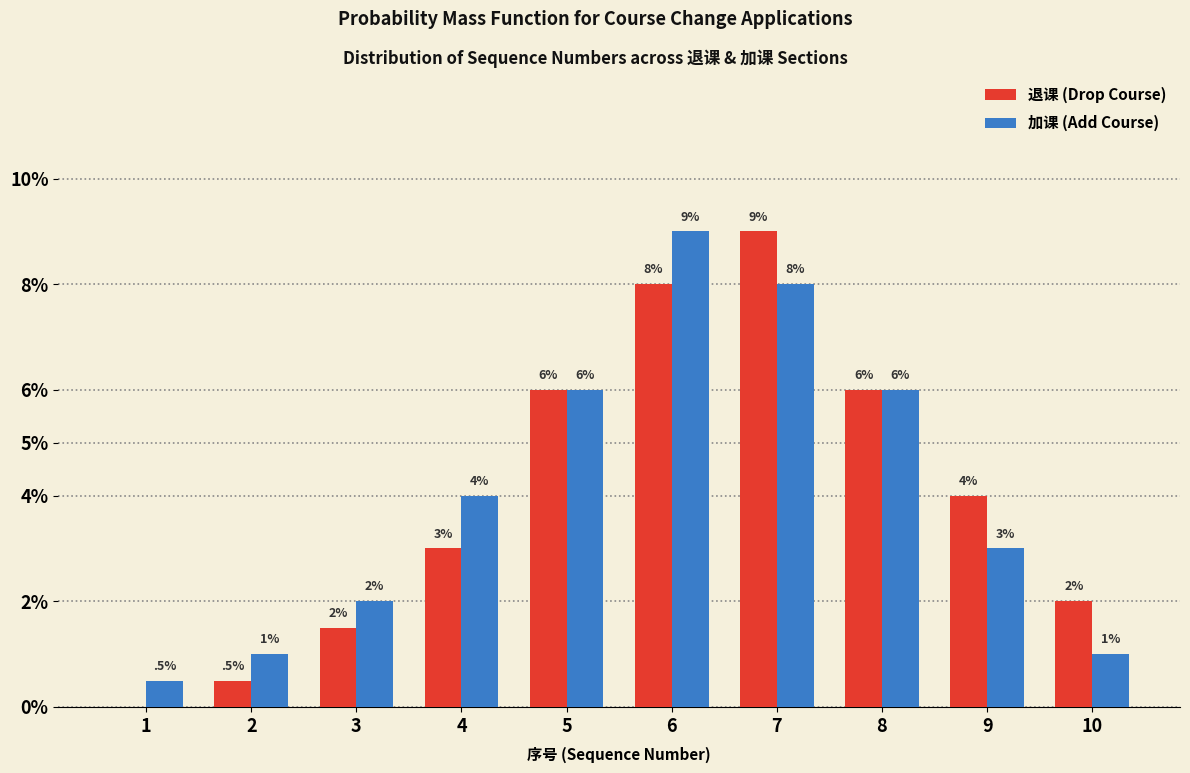

What is the maximum value shown in the chart?

9.0